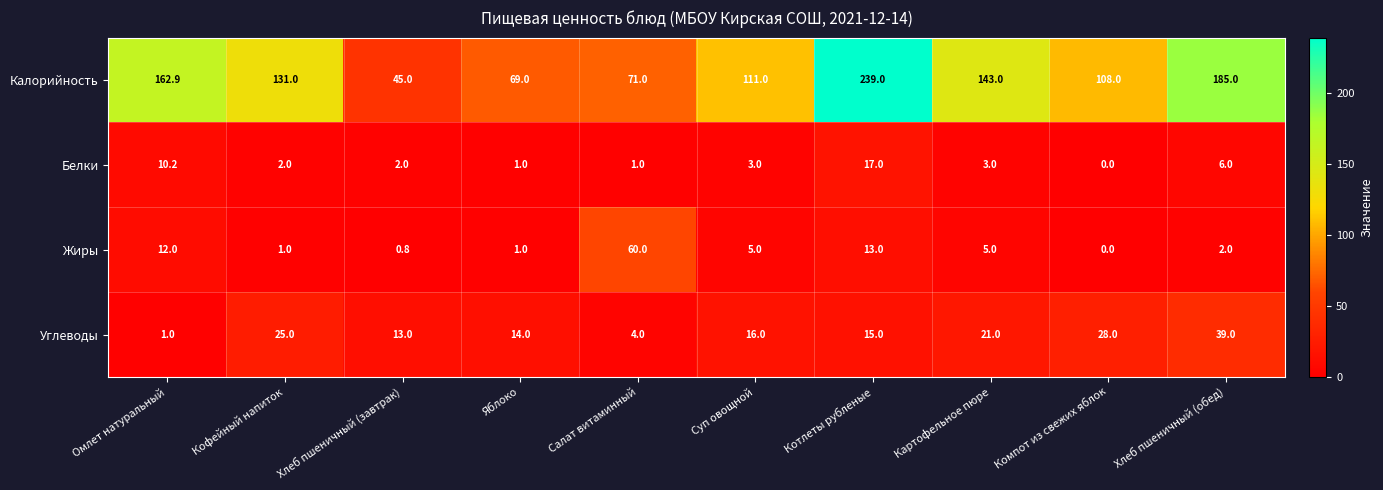

At Хлеб пшеничный (завтрак), list the series in order from smallest to largest.

Жиры, Белки, Углеводы, Калорийность